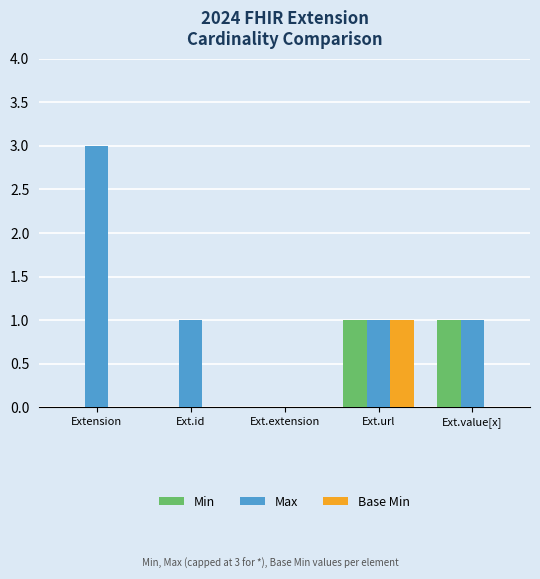

Between Extension and Ext.url, which series saw the biggest shift?

Max